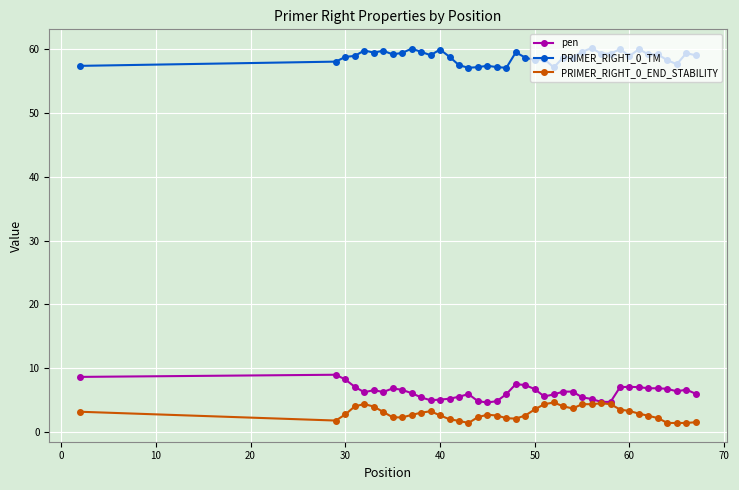

True or false: PRIMER_RIGHT_0_TM and pen cross at least once.

False